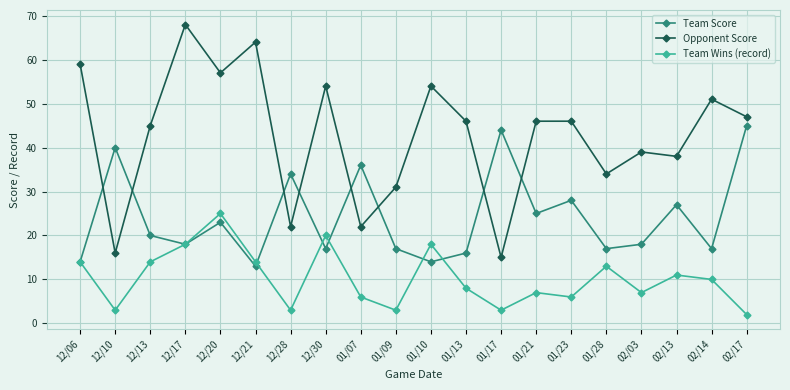

True or false: Opponent Score has more than 0 interior local peaks.

True